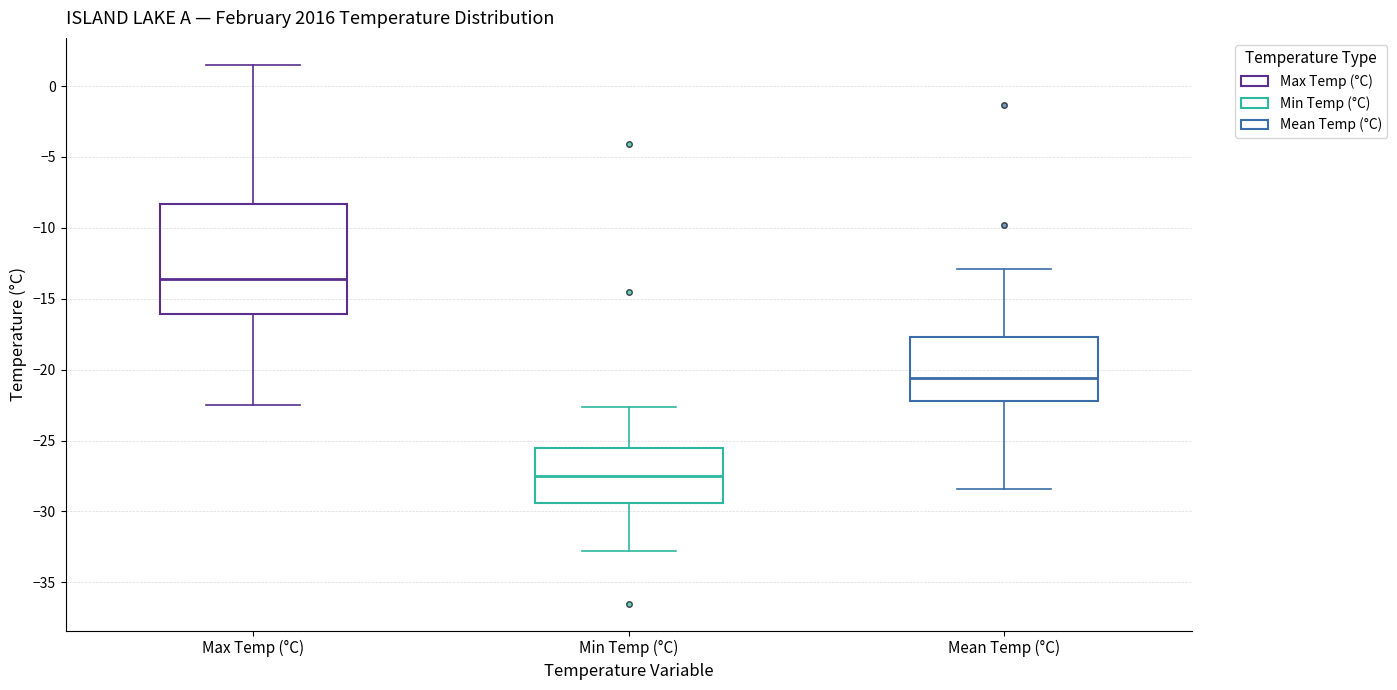

Reading left to right, read every box against the y-axis: the position of its median line, the range the box covers, and the ends of its whiskers. The values are not printed on the chart, so give them approximately, as read against the axis.

Max Temp (°C): median -13.5, box -16.0 to -8.5, whiskers -22.5 to 1.5
Min Temp (°C): median -27.5, box -29.5 to -25.5, whiskers -33.0 to -22.5
Mean Temp (°C): median -20.5, box -22.0 to -17.5, whiskers -28.5 to -13.0